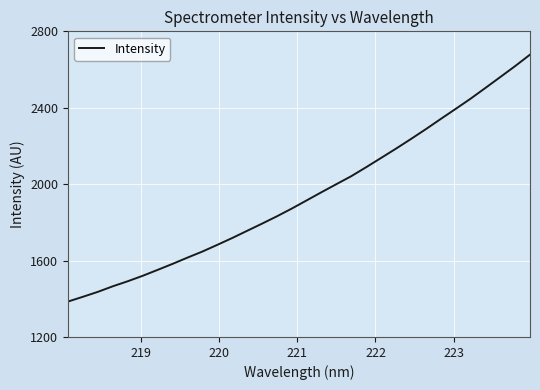

What is the difference between the maximum and minimum values?

1292.5